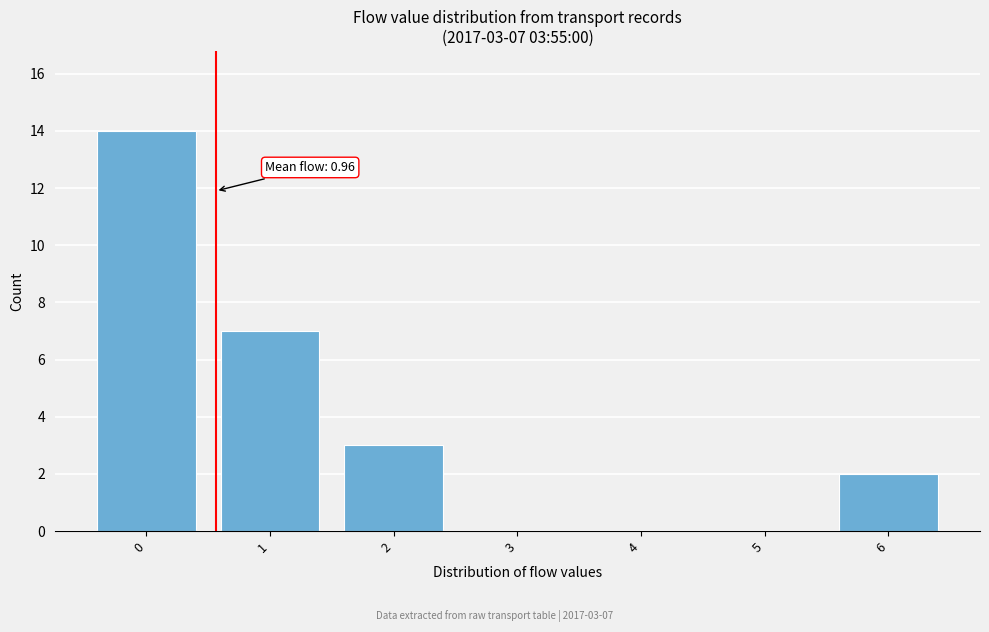

Reading left to right, what are all the values shown in this chart?

0=14	1=7	2=3	3=0	4=0	5=0	6=2